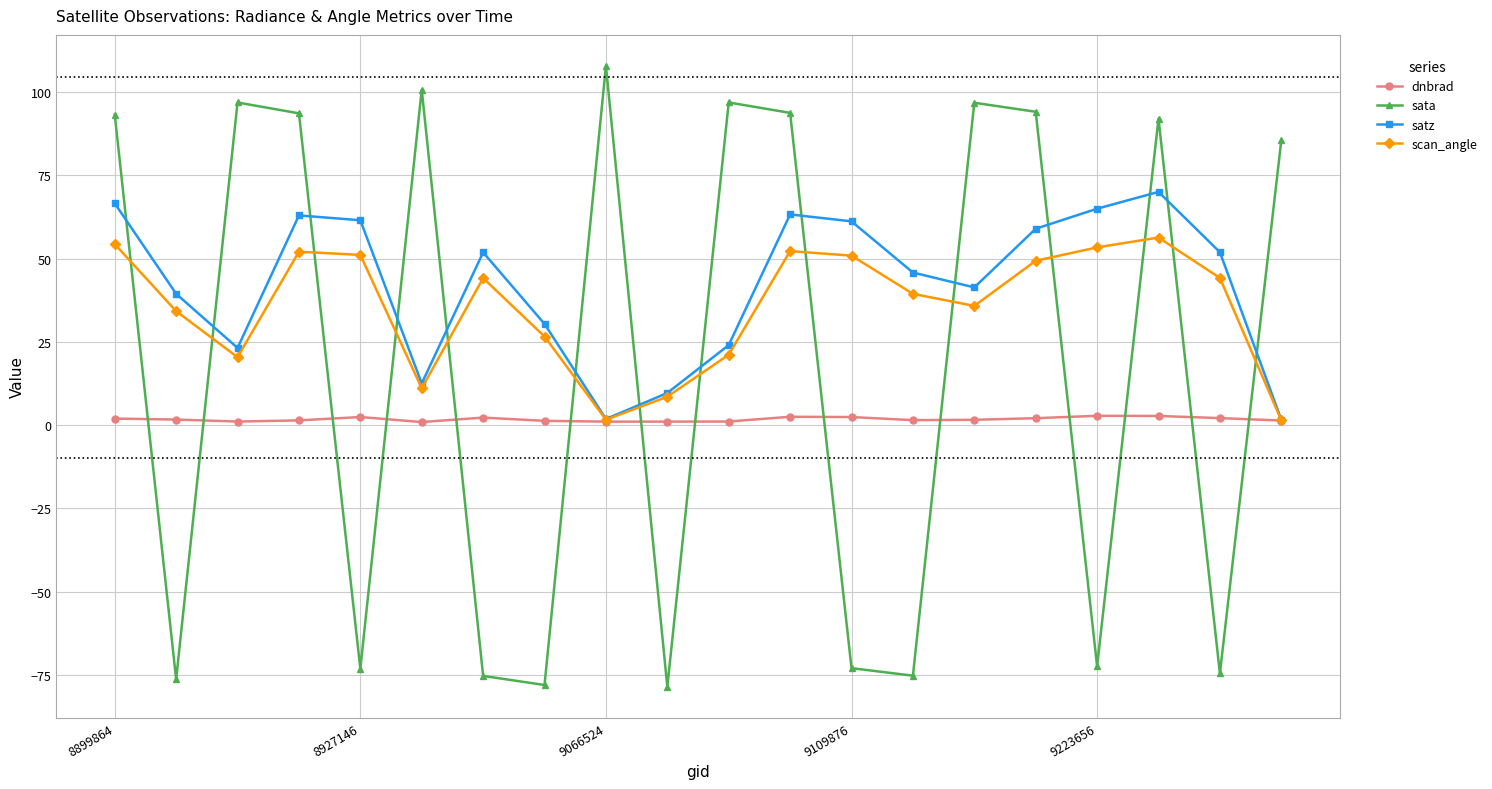

How many distinct data groups are displayed?

4